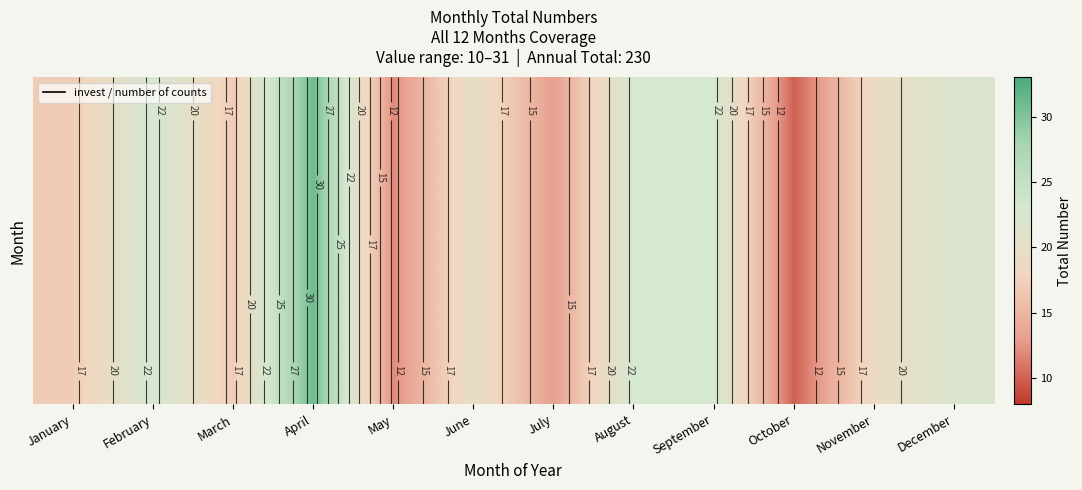

Which category has the highest value across all series?

April